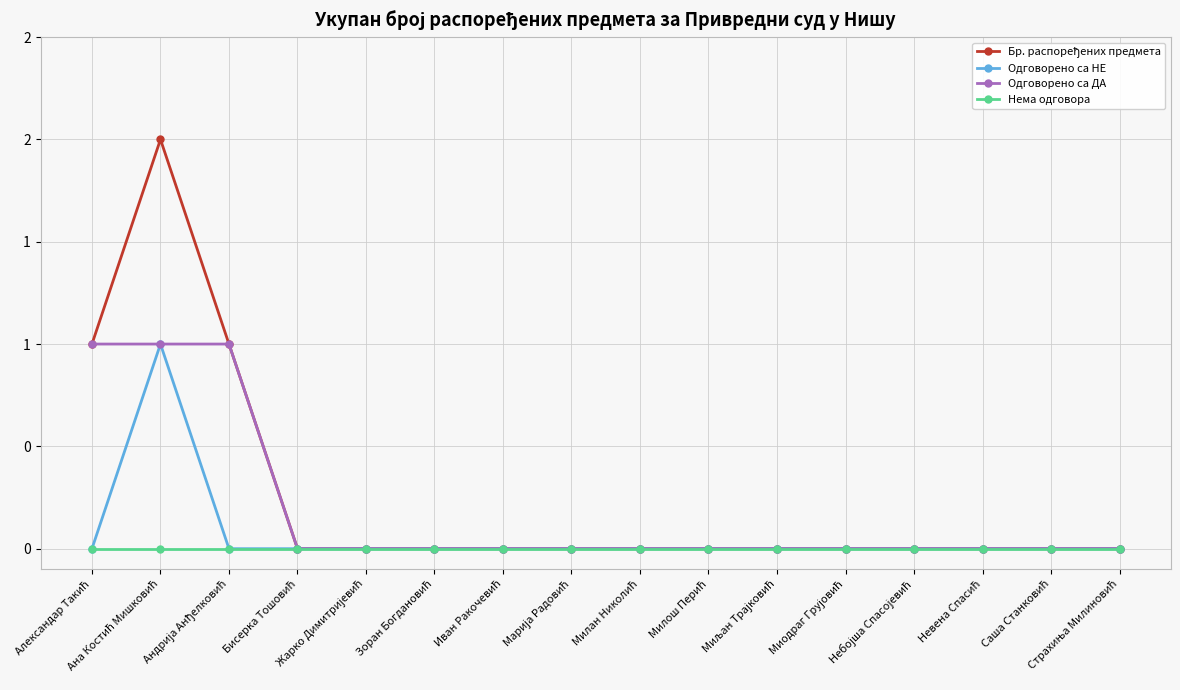

Does the chart have visible grid lines?

Yes